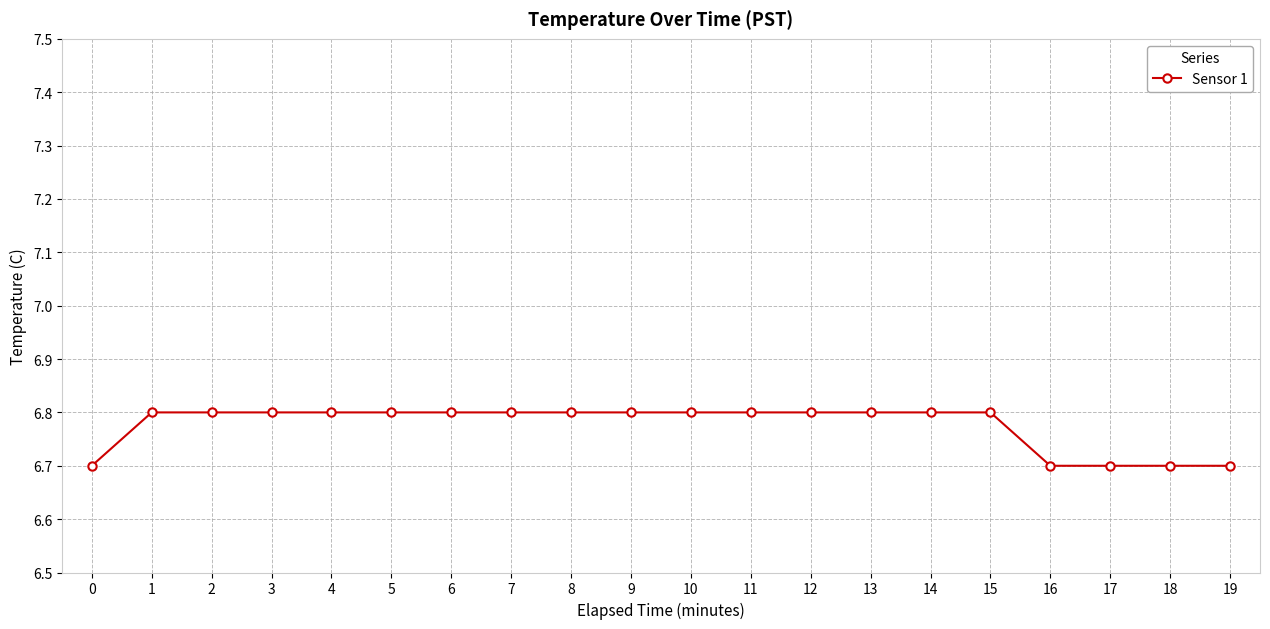

What is the value of the 14th point from the left?

6.8